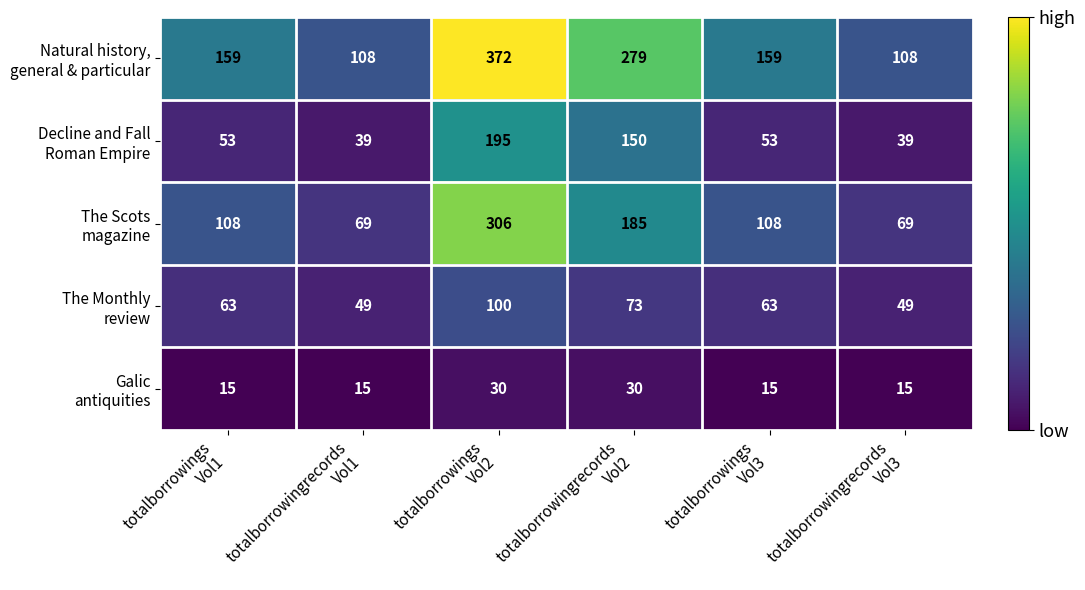

At how many categories does at least one series exceed 44?

6